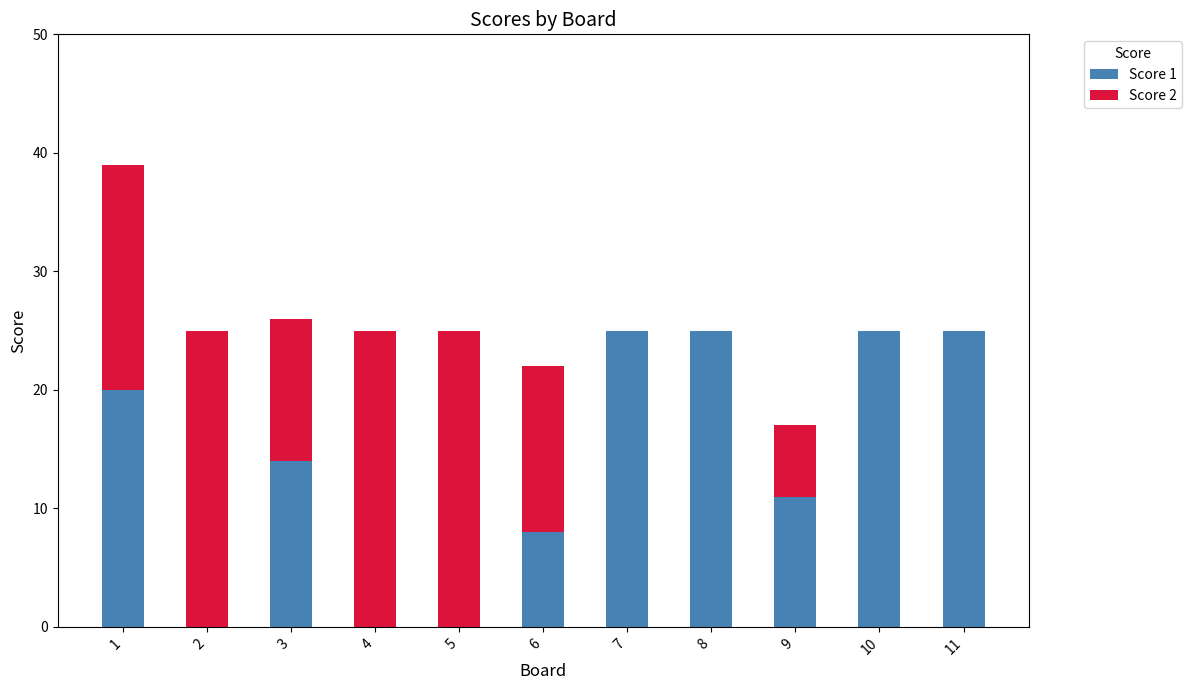

What is the sum of all Score 1 values?

153